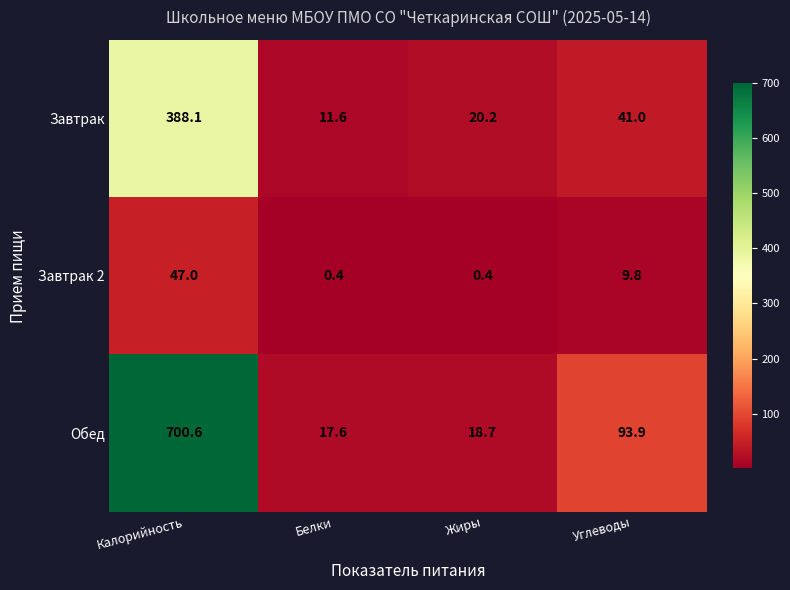

At Белки, list the series in order from smallest to largest.

Завтрак 2, Завтрак, Обед